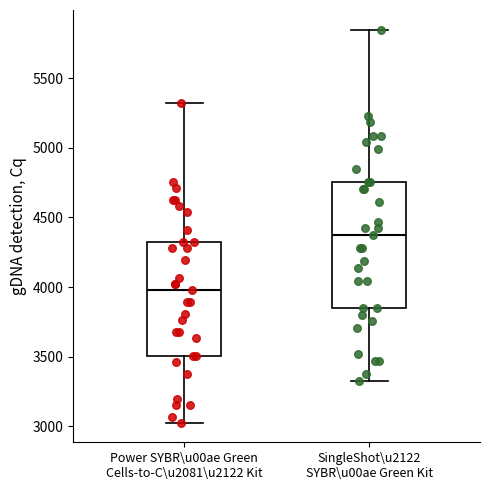

Reading left to right, transcribe this box plot: for each box, give where its median line is, the range the box spans, and where its two whiskers end, as read against the y-axis. The values are not printed on the chart, so give them approximately, as read against the axis.

Power SYBR\u00ae Green Cells-to-C\u2081\u2122 Kit: median 4000, box 3500 to 4300, whiskers 3050 to 5300
SingleShot\u2122 SYBR\u00ae Green Kit: median 4350, box 3850 to 4750, whiskers 3350 to 5850